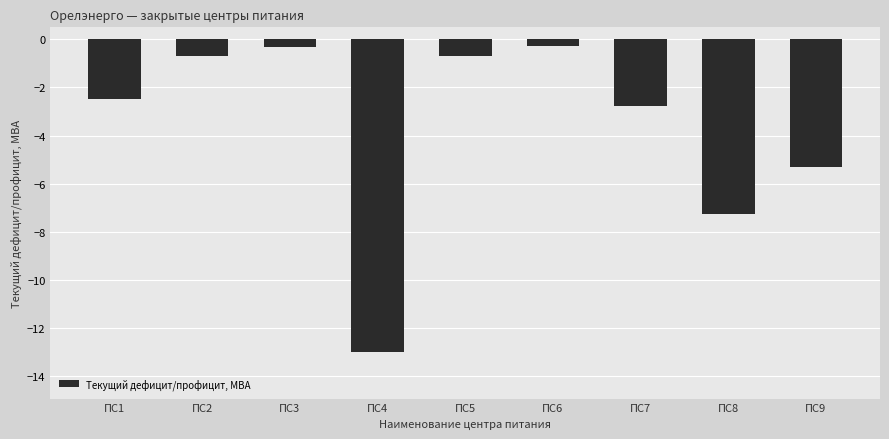

Does the chart contain stacked bars?

No